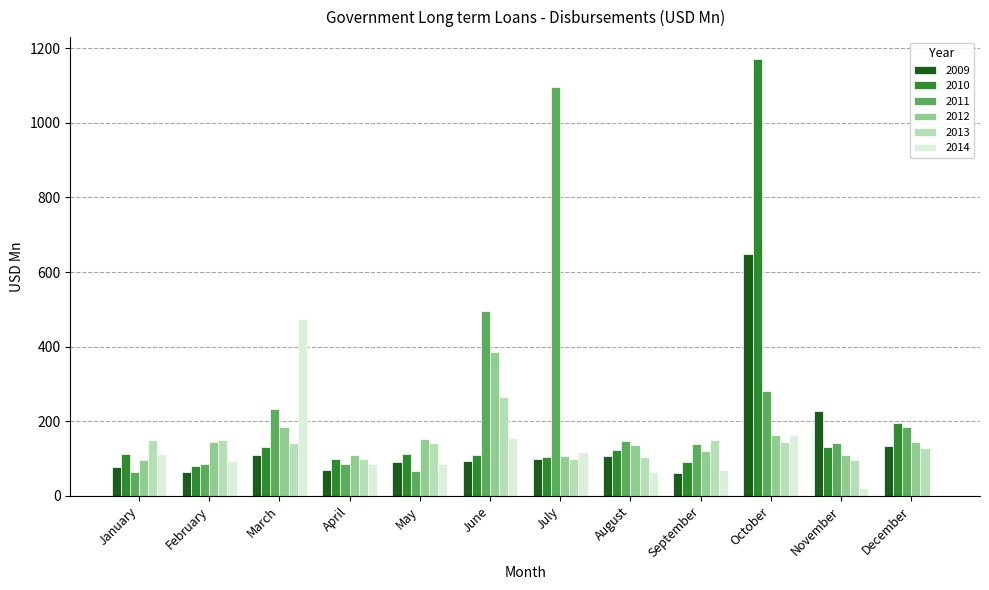

Which category has the highest value in the 2009 series?

October